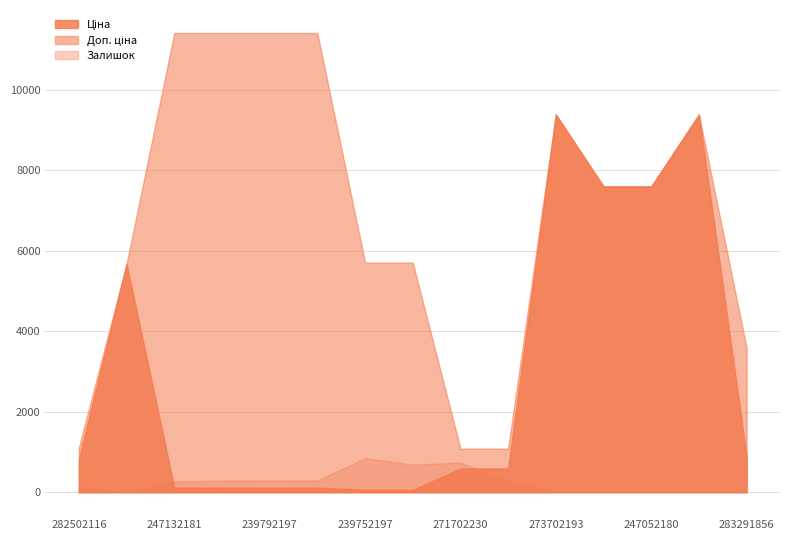

Rank the series at 247052181 from highest to lowest value.

Ціна, Доп. ціна, Залишок